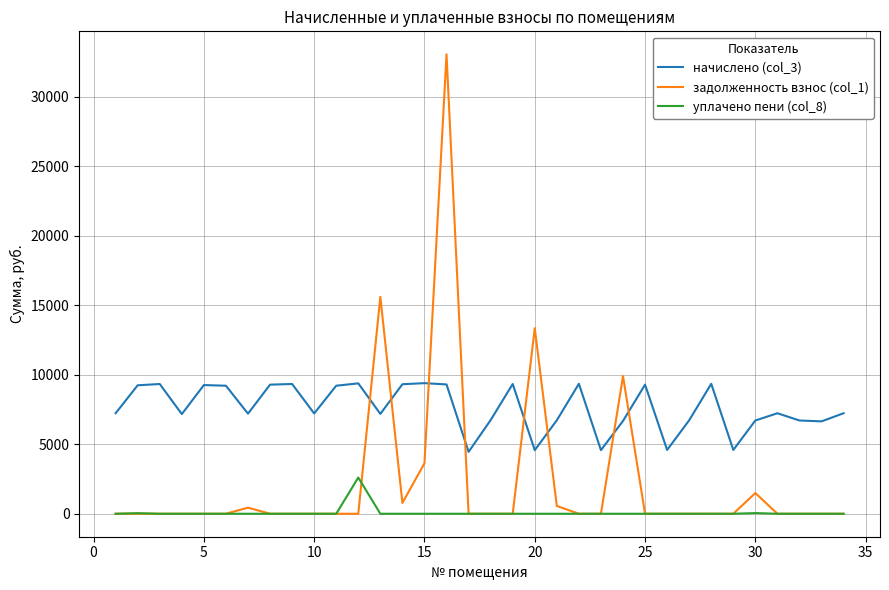

True or false: задолженность взнос (col_1) has more than 0 points higher than both neighbors.

True